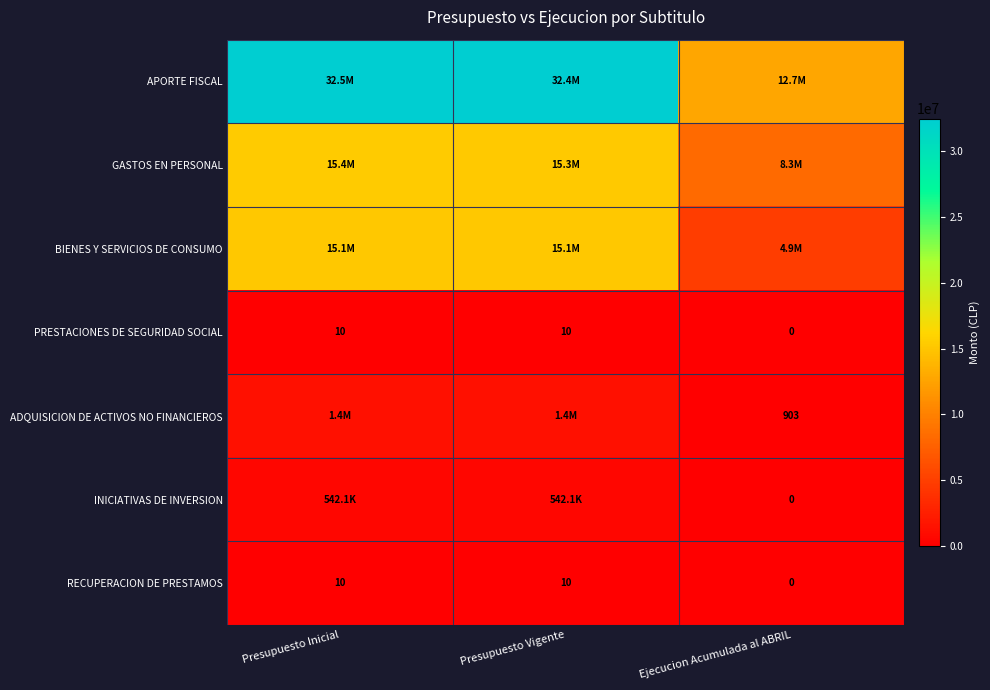

What is the sum of the PRESTACIONES DE SEGURIDAD SOCIAL values at Ejecucion Acumulada al ABRIL and Presupuesto Inicial?

10